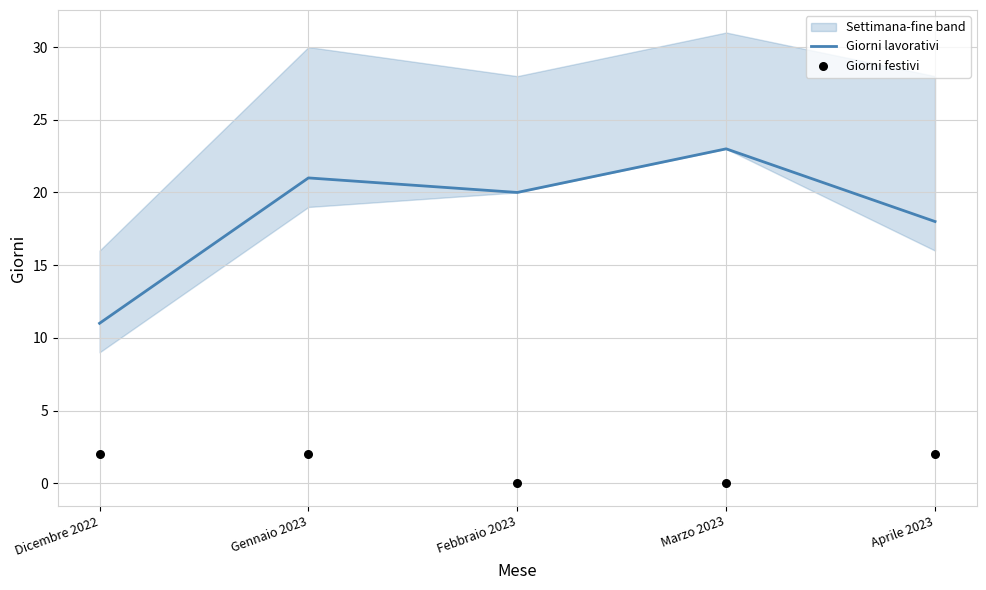

Which series has the widest spread of Y values?

Giorni lavorativi